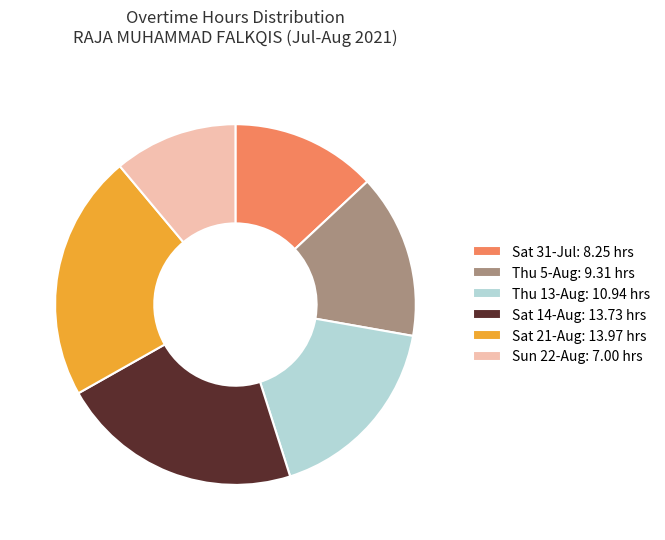

True or false: Sun 22-Aug: 7.00 hrs accounts for 24% of the total.

False